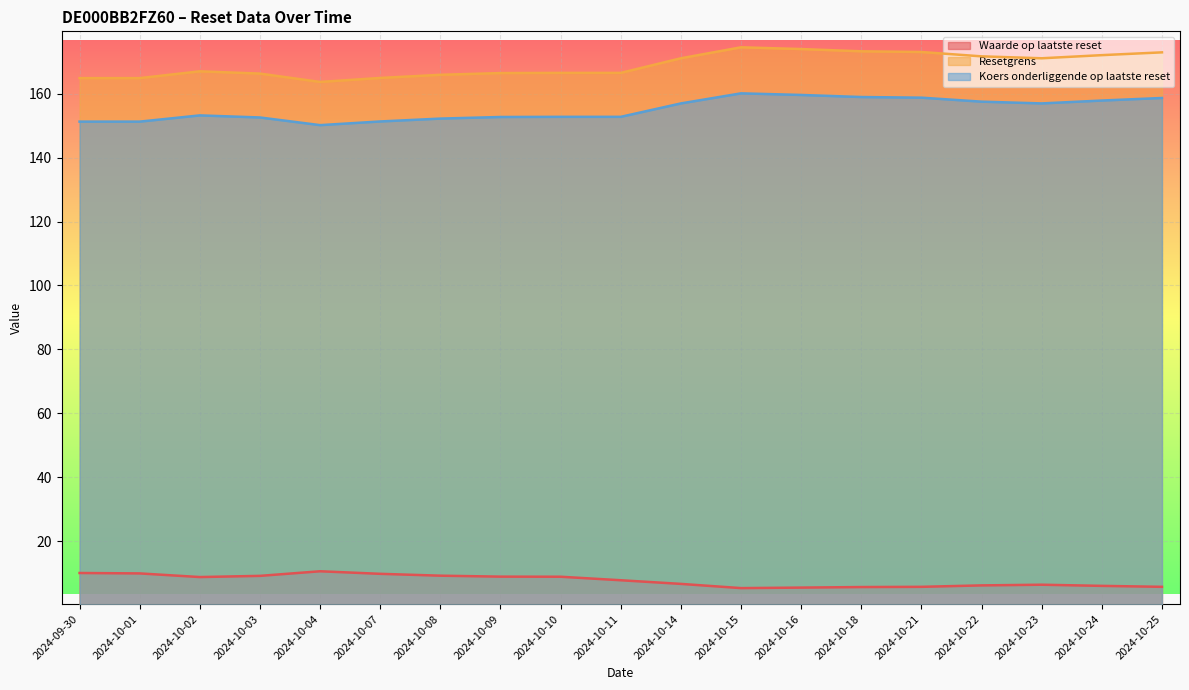

Reading left to right, what are all the values shown in this chart?

Waarde op laatste reset: 10.0	9.9	8.7	9.1	10.5	9.7	9.2	8.9	8.8	7.7	6.6	5.3	5.4	5.6	5.7	6.1	6.3	6.0	5.7
Resetgrens: 164.9	164.9	167.0	166.3	163.7	165.0	166.0	166.5	166.6	166.6	171.1	174.6	174.0	173.3	173.1	171.7	171.1	172.1	173.0
Koers onderliggende op laatste reset: 151.3	151.3	153.2	152.6	150.2	151.3	152.2	152.8	152.8	152.8	157.0	160.2	159.7	159.0	158.8	157.6	157.0	157.9	158.7